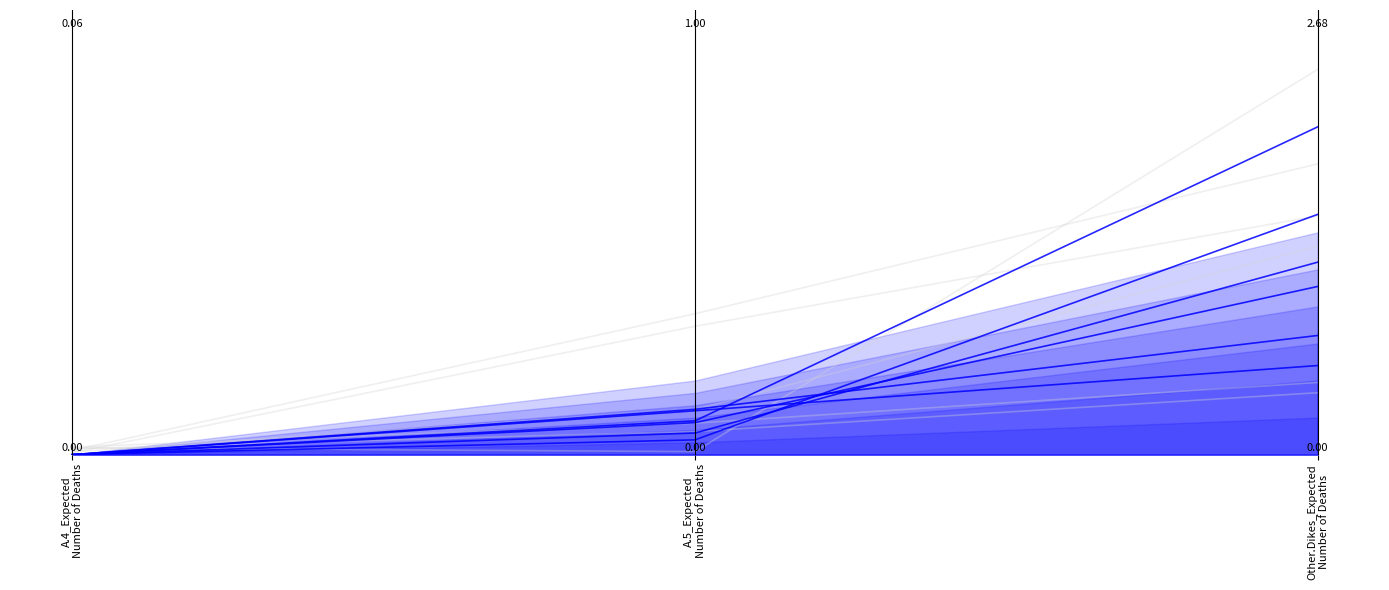

Is it true that COMPU COMPRAS SRL equals 1.1 at Other.Dikes_Expected
Number of Deaths?

True